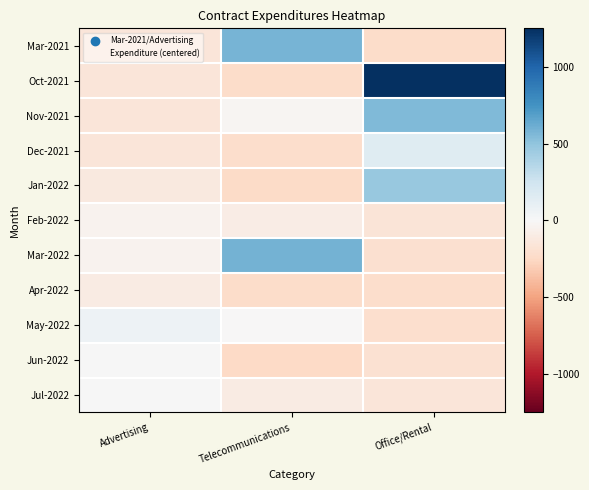

What is the total value across all series at Advertising?

-842.5